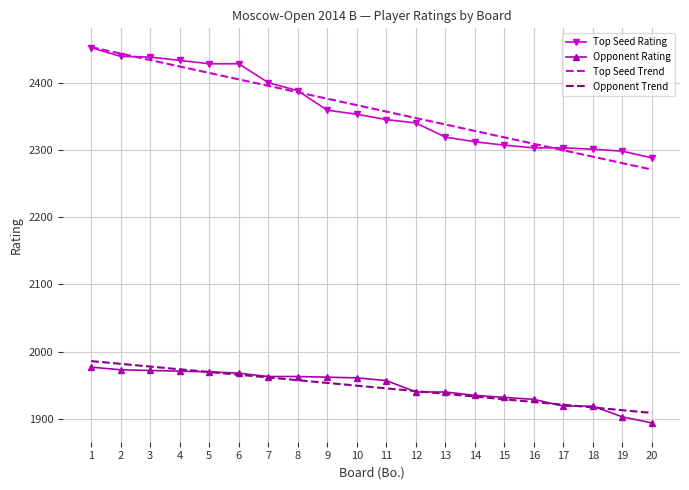

What is the minimum value shown in the chart?

1894.0